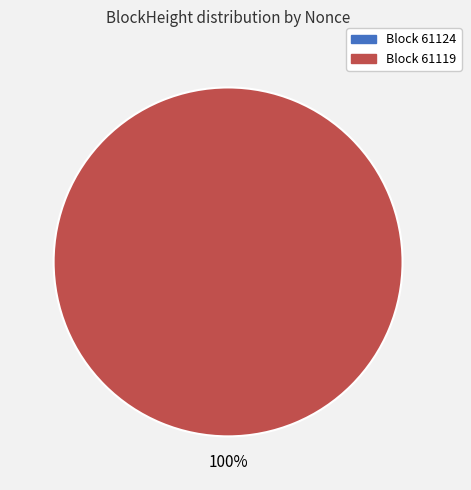

Is it true that 61119 is 99% of the pie?

False